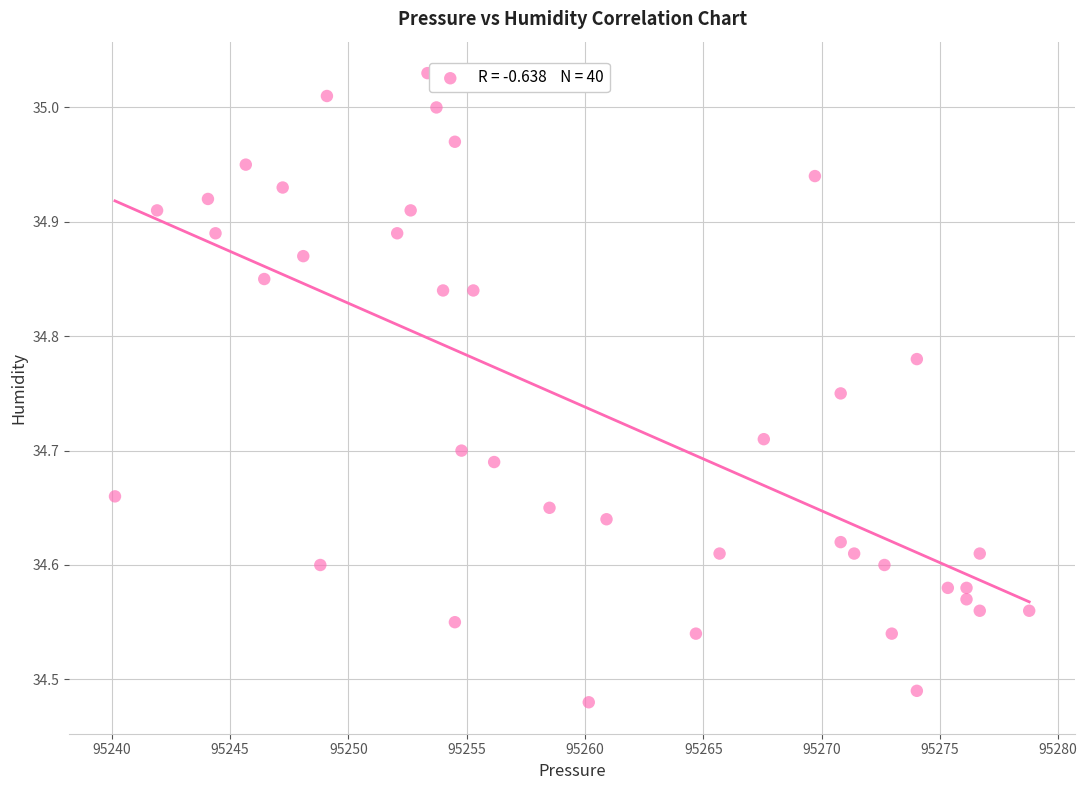

What is the range of X values (max minus min)?

38.6